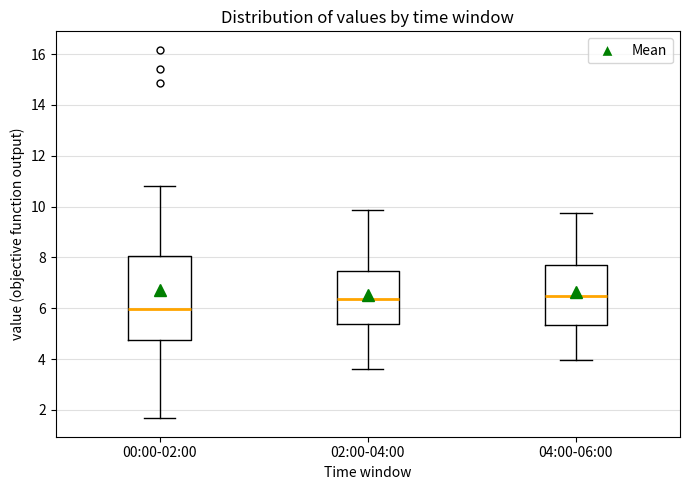

Where does the median line of the box for 04:00-06:00 sit on the y-axis? The values are not printed on the chart, so give them approximately, as read against the axis.

6.6